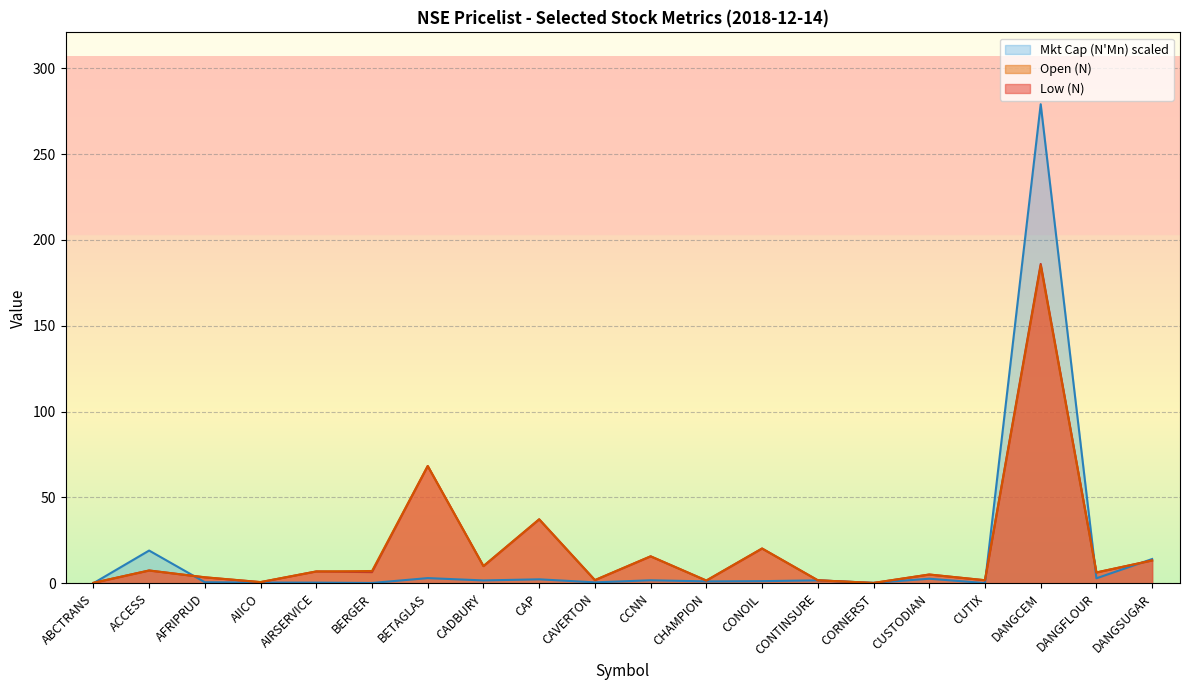

Which has a higher value, AFRIPRUD or CAVERTON?

AFRIPRUD